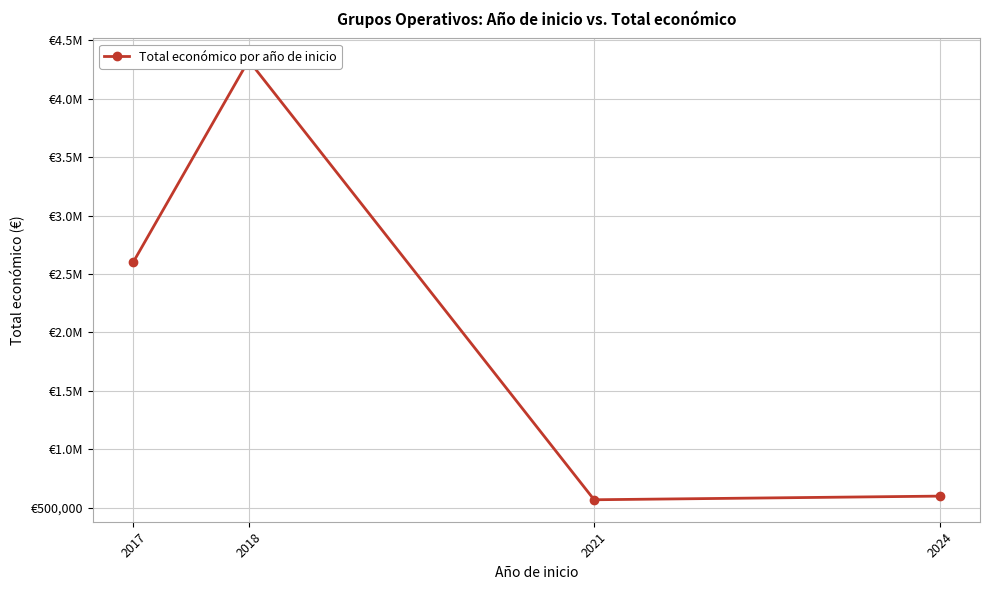

Count the number of categories in the chart.

4